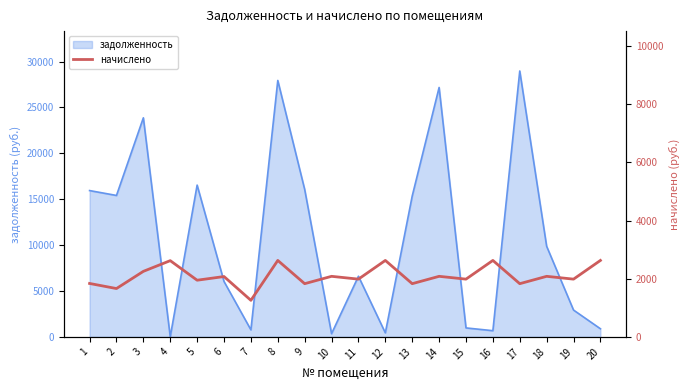

The value at 13 is 809.3. True or false?

False